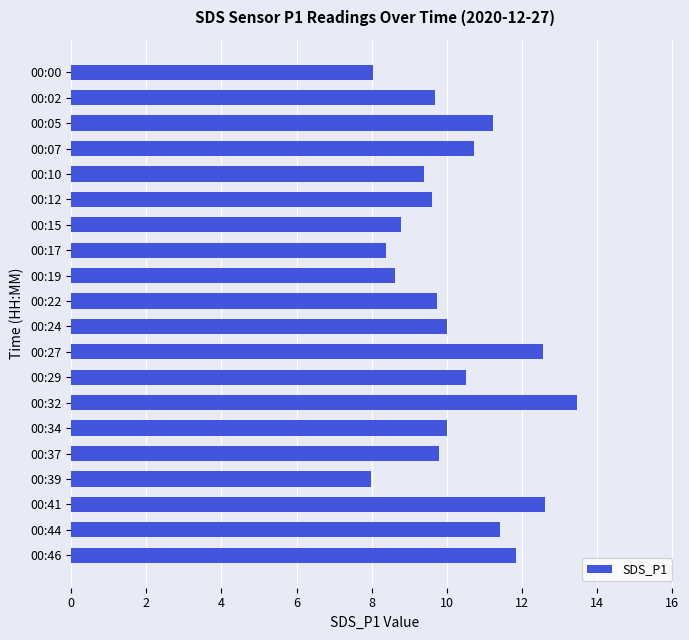

What is the difference between the second highest and minimum values?

4.6